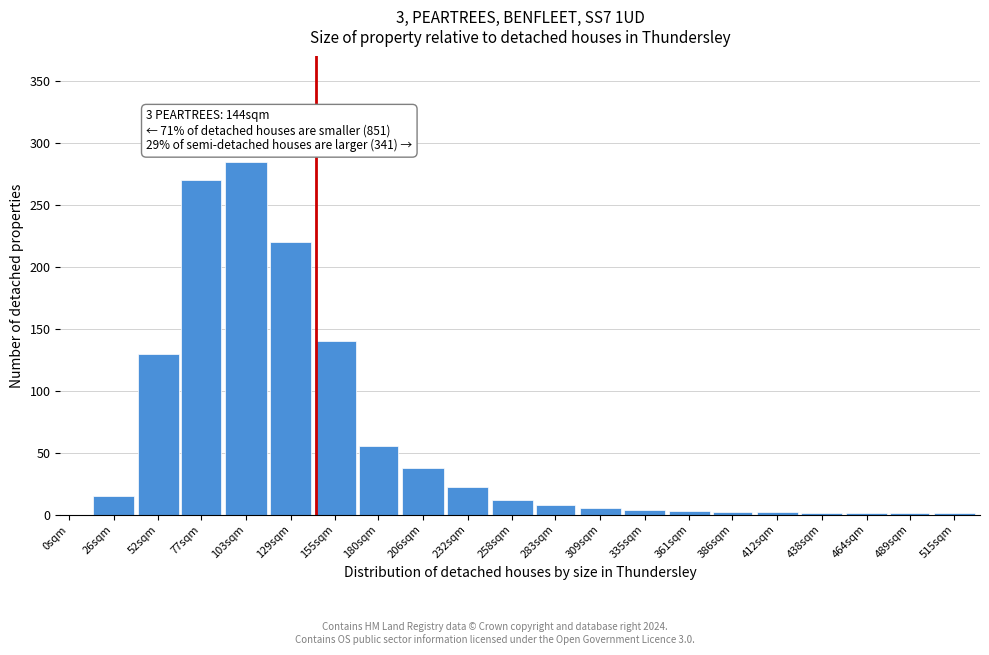

The chart shows a value of 2 at 412sqm. True or false?

True